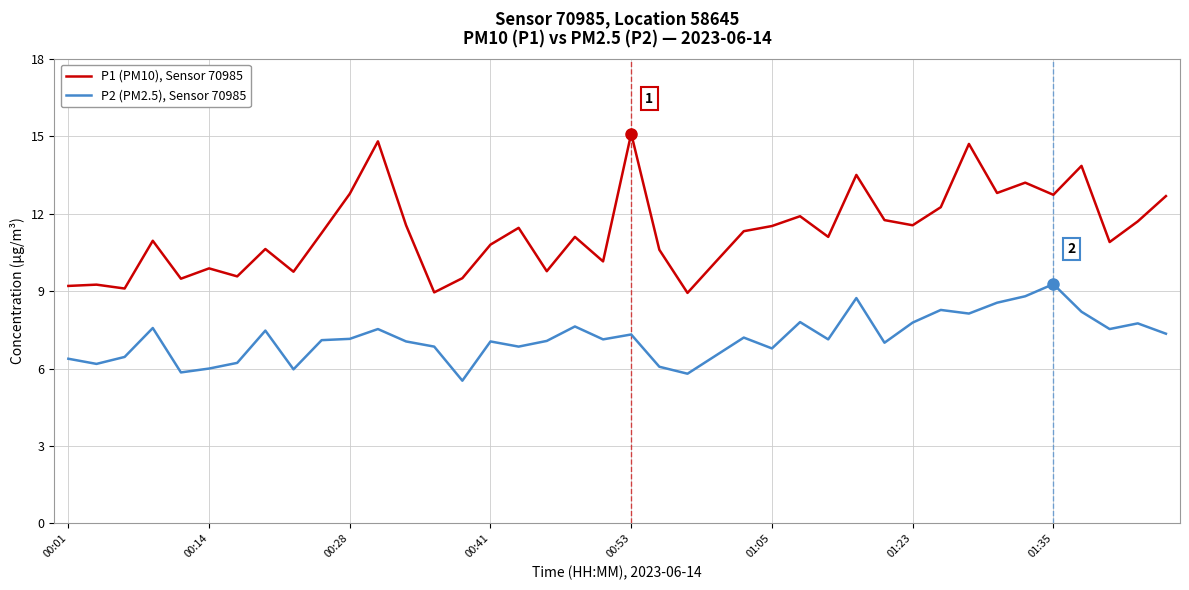

Which series has the largest range (max minus min)?

P1 (PM10), Sensor 70985